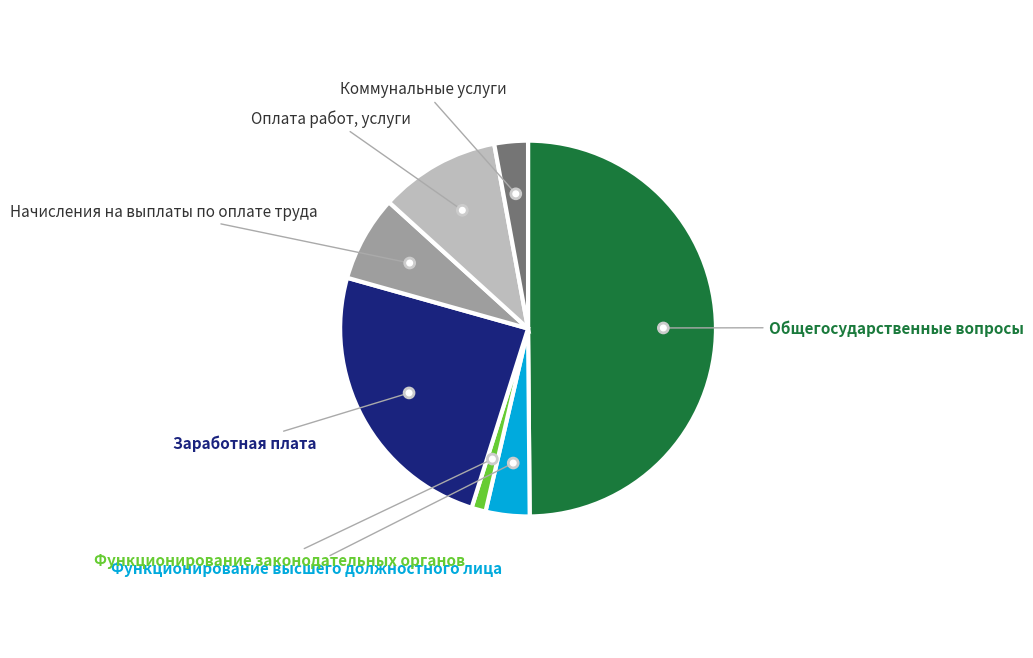

What portion of the pie excludes Функционирование высшего должностного лица?

96.2%